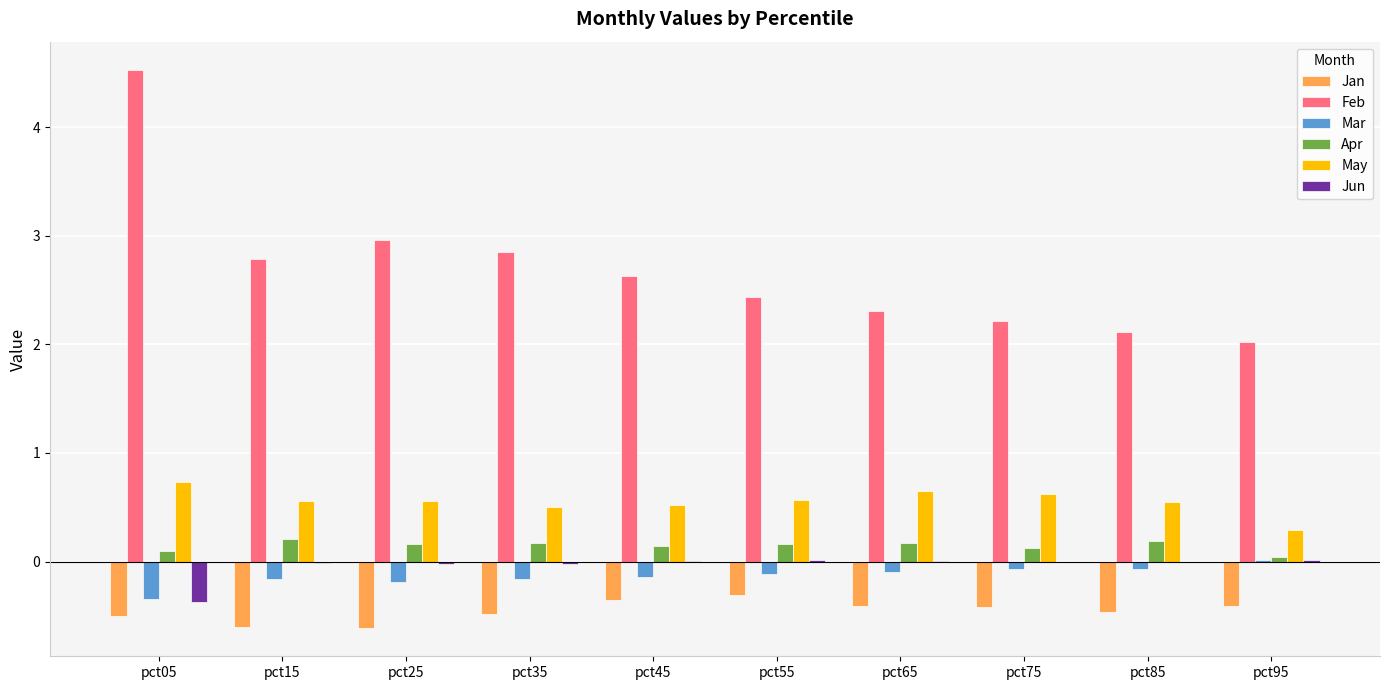

Which series changed the most between pct35 and pct95?

Feb